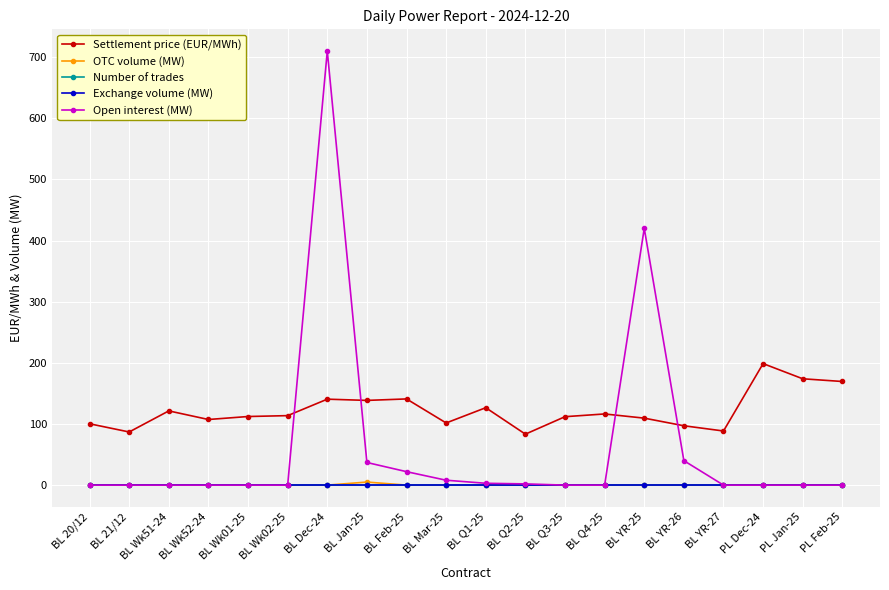

Which series changed the most between BL Dec-24 and BL Jan-25?

Open interest (MW)